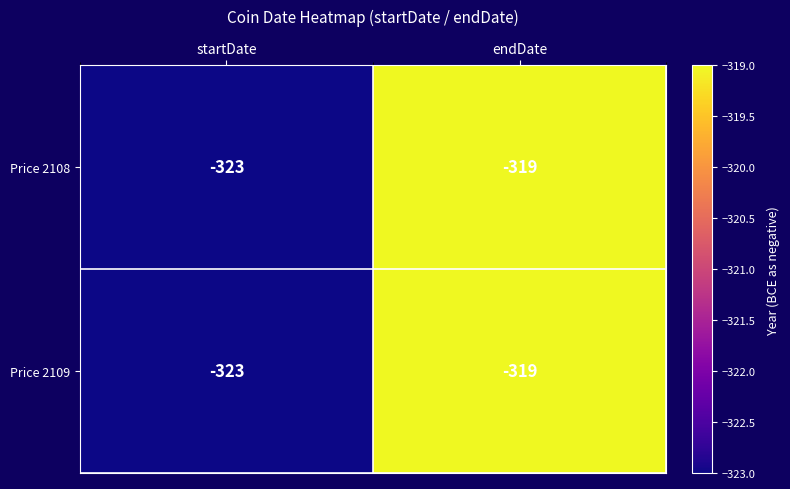

What is the total value across all series at endDate?

-638